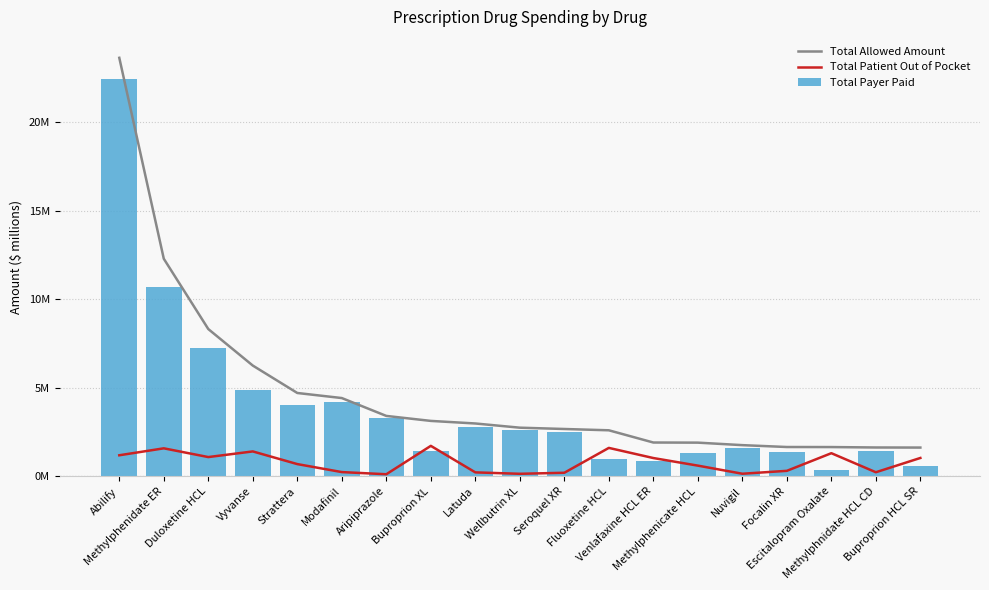

What is the minimum value for Total Allowed Amount?

1.6